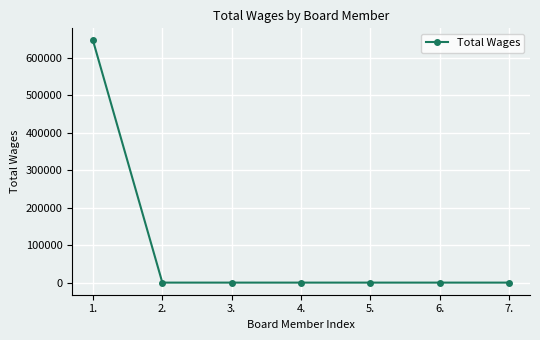

The value at 1. is 969382. True or false?

False